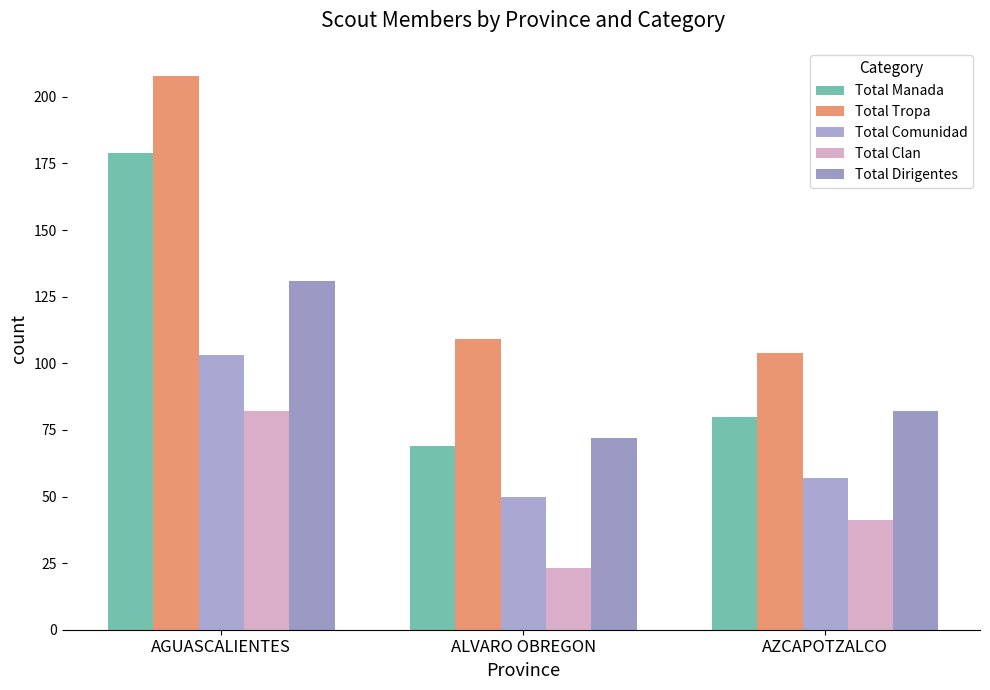

What is the difference between the maximum and minimum values in the Total Dirigentes series?

59